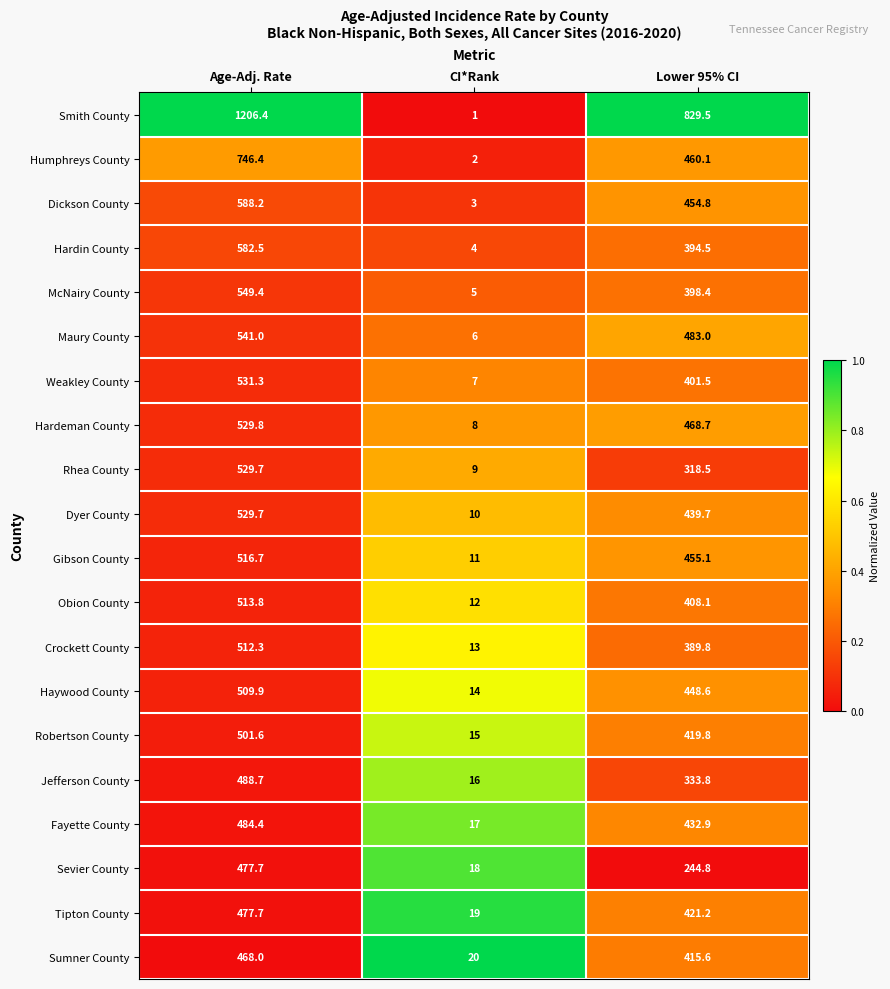

The value of Hardin County at CI*Rank is 5.8. True or false?

False